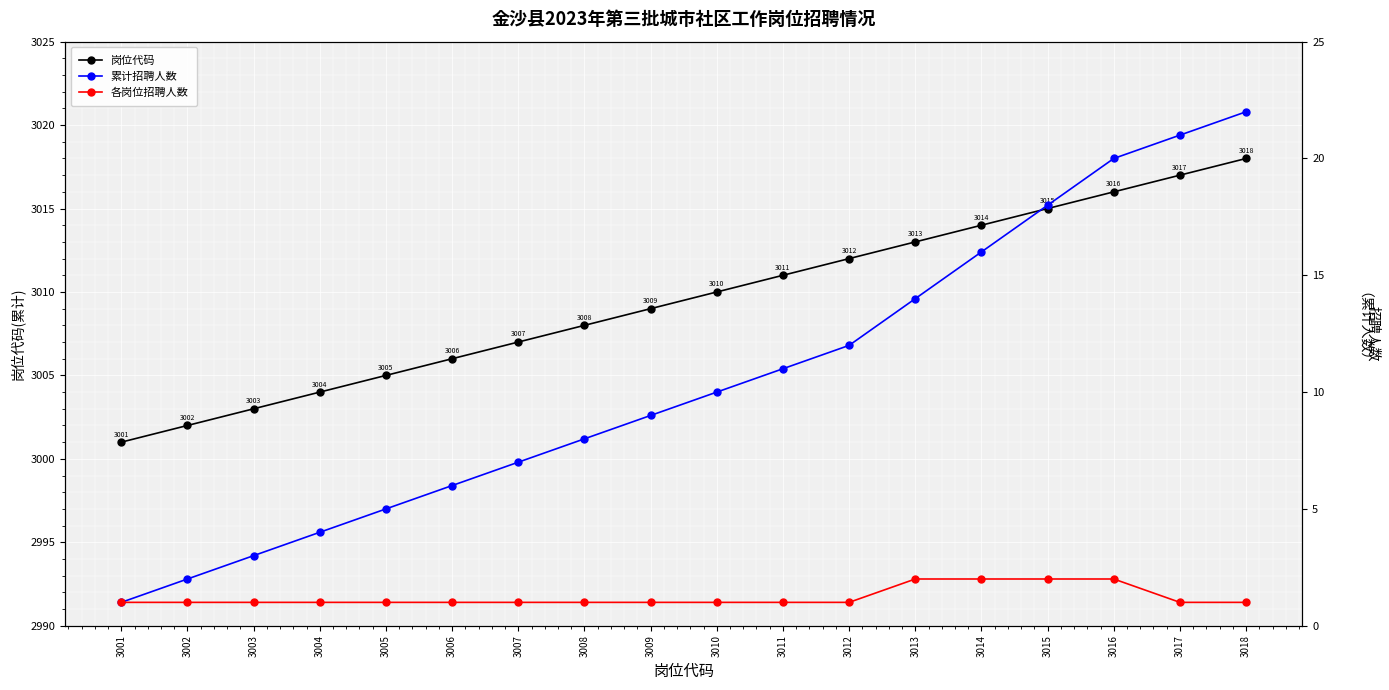

Rank the series by their maximum value, from highest to lowest.

岗位代码, 累计招聘人数, 各岗位招聘人数